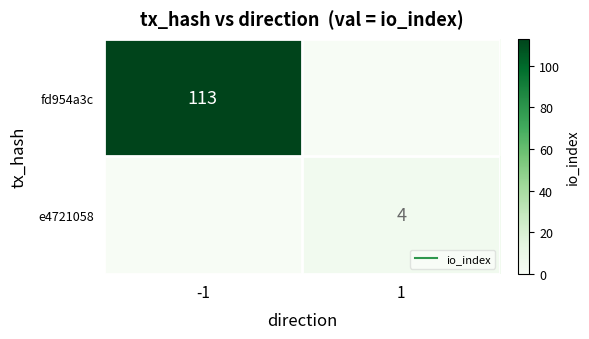

Is it true that e4721058 equals 6 at 1?

False